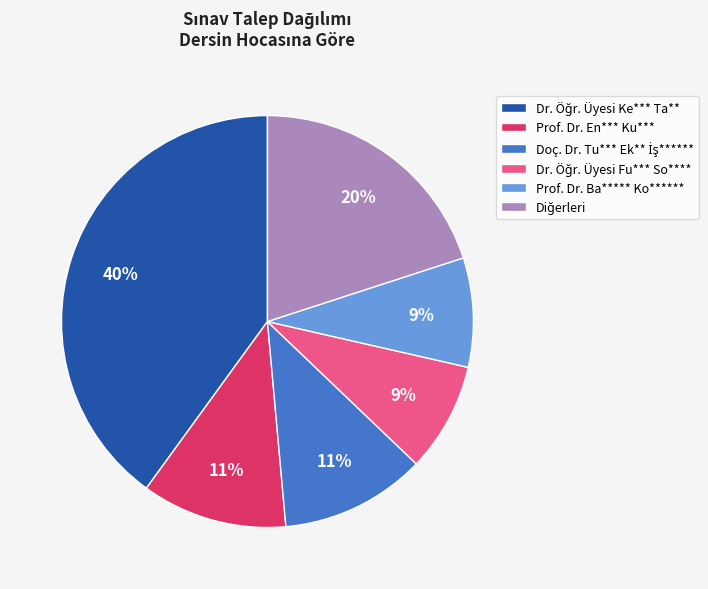

To the nearest percent, what is the difference between the largest and smallest slice percentages?

31%